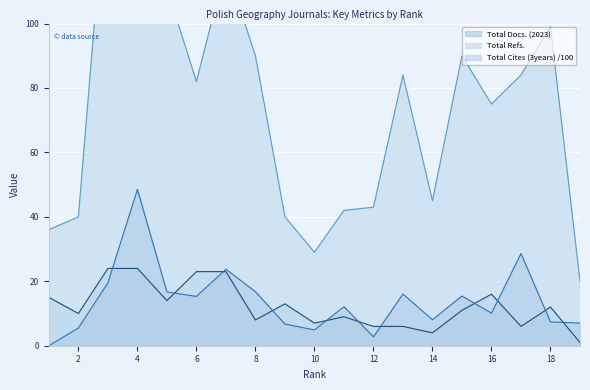

Where is the first local maximum for Total Cites (3years)?

4